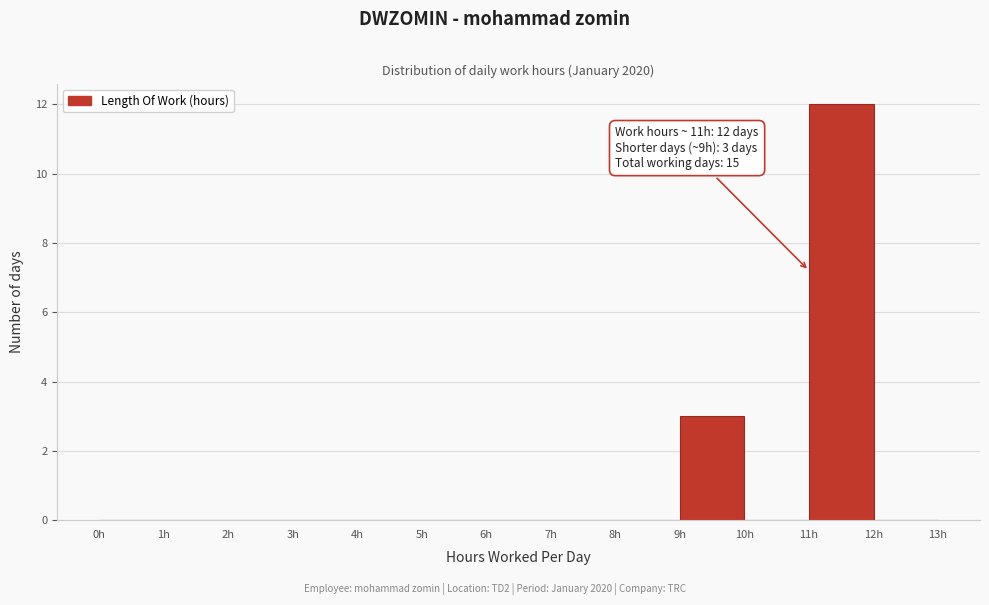

Over which range of the x-axis is the bar tallest?

11 to 12